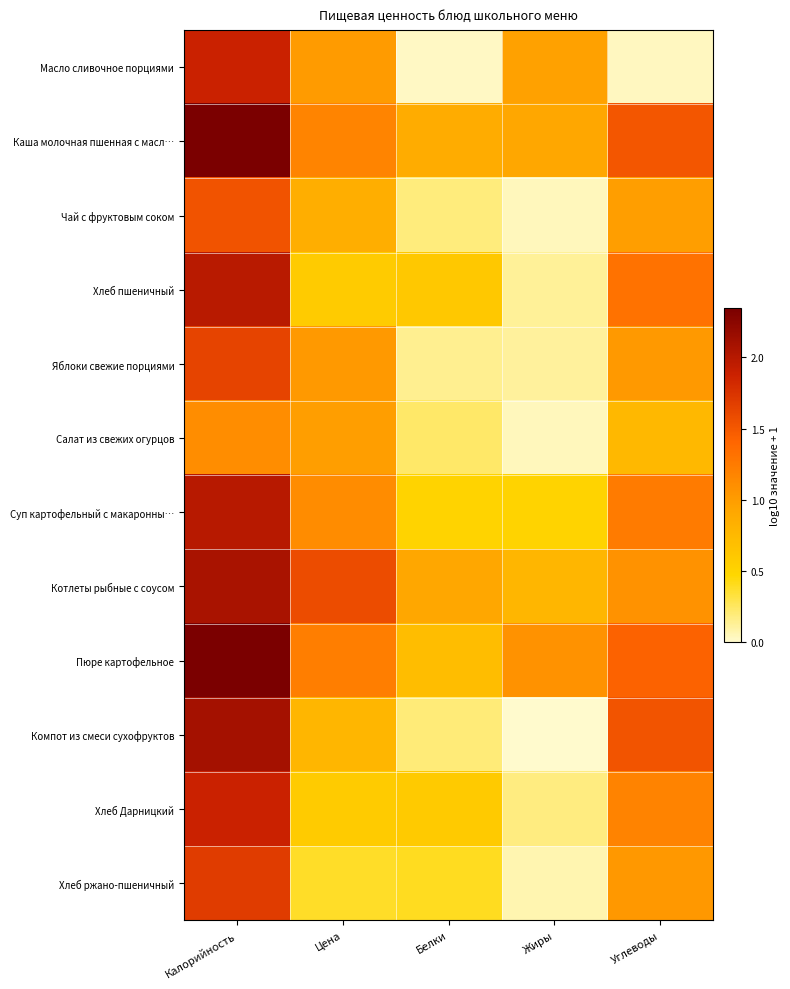

What is the maximum value shown in the chart?

2.3